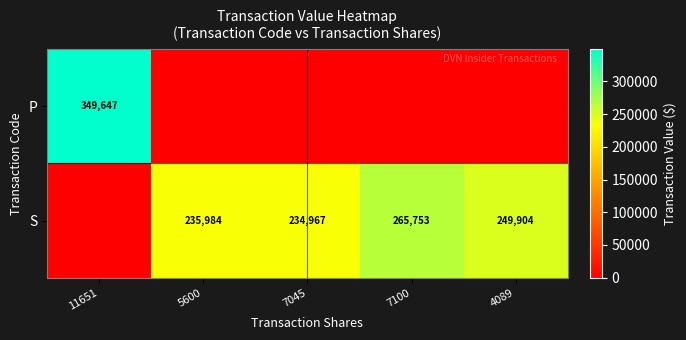

What is the difference between the S values at 5600 and 7045?

1017